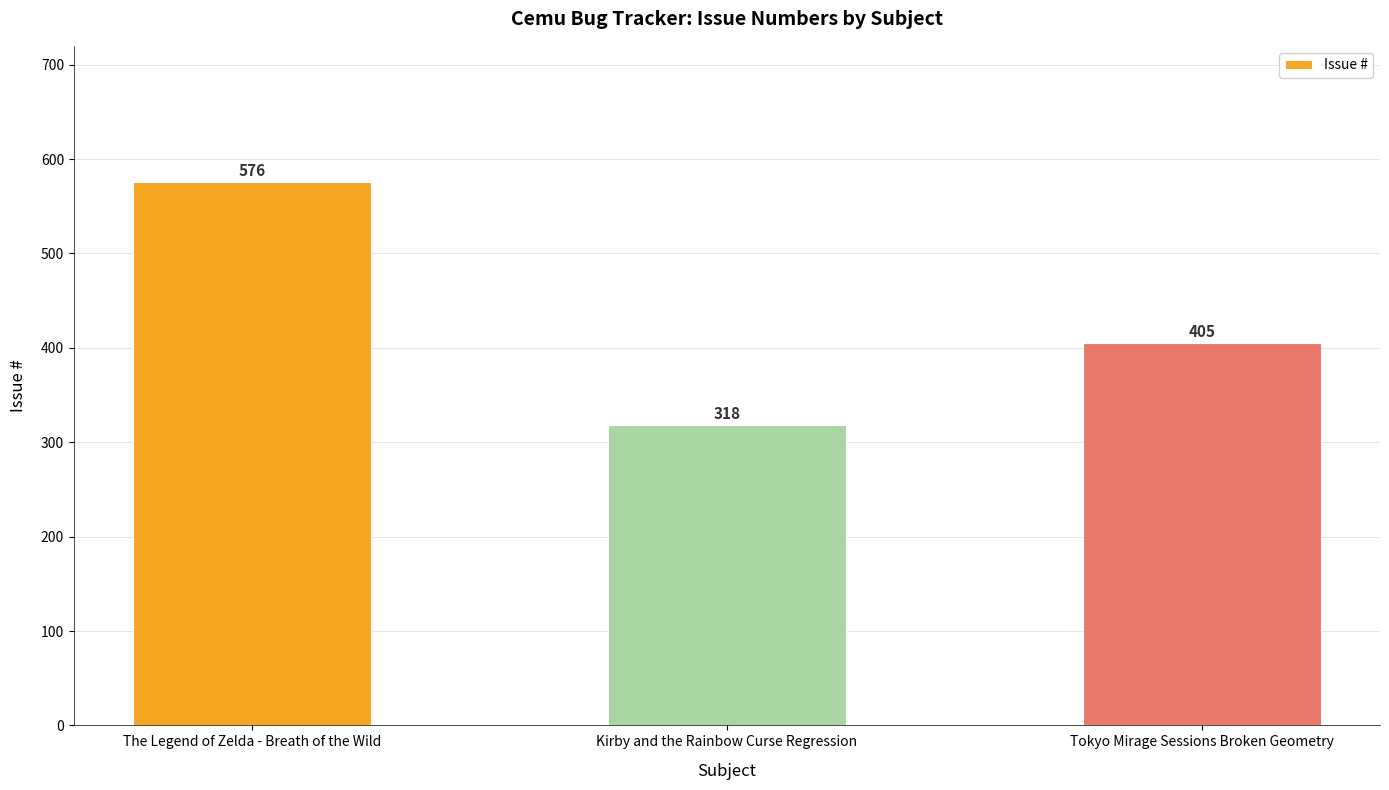

What is the minimum value shown in the chart?

318